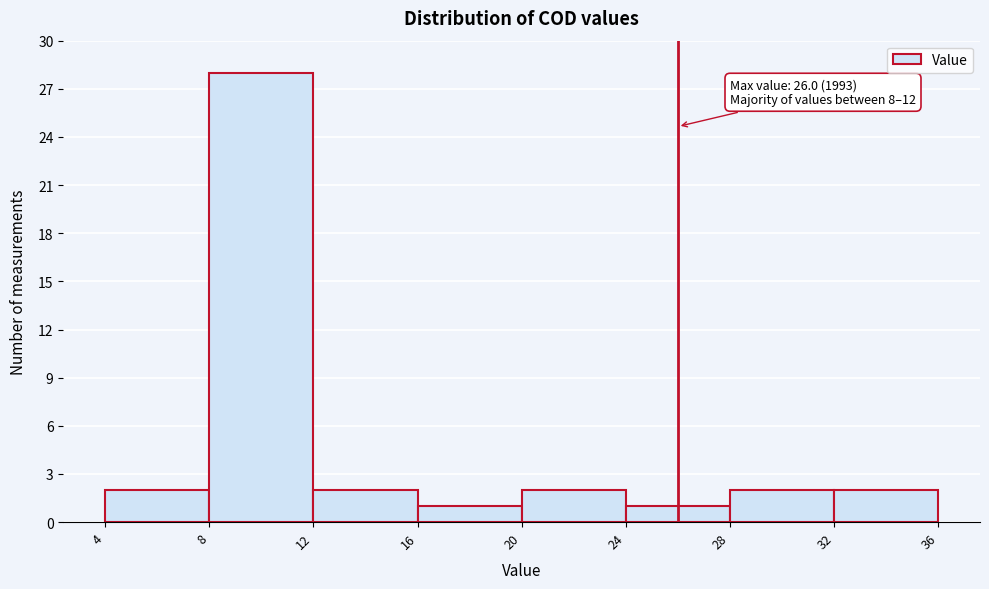

Over which range of the x-axis is the bar tallest?

8 to 12